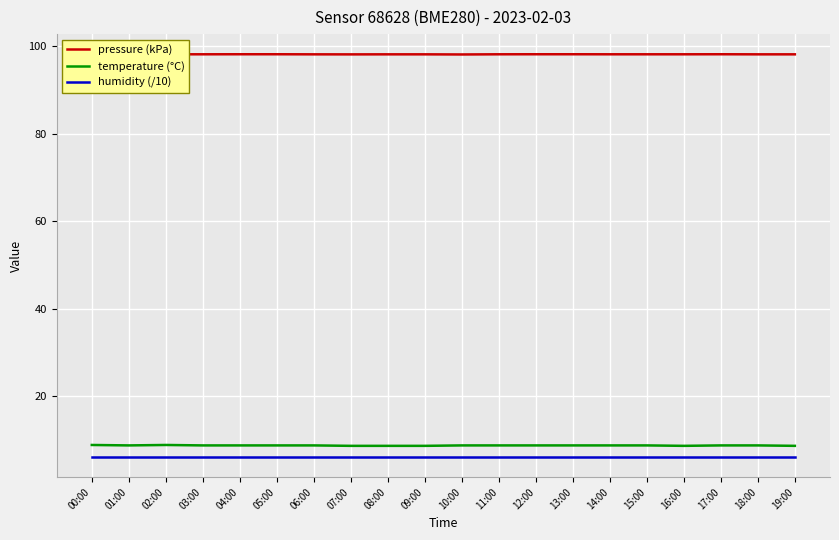

True or false: temperature (°C) and humidity (/10) cross at least once.

False